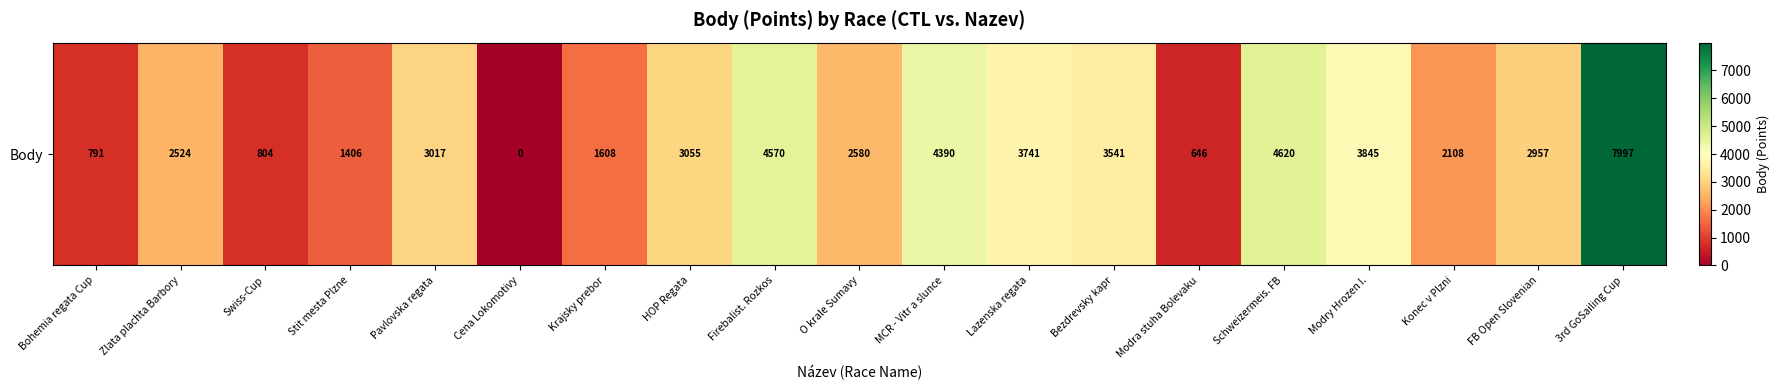

True or false: the data shows 1945 at Stit mesta Plzne.

False